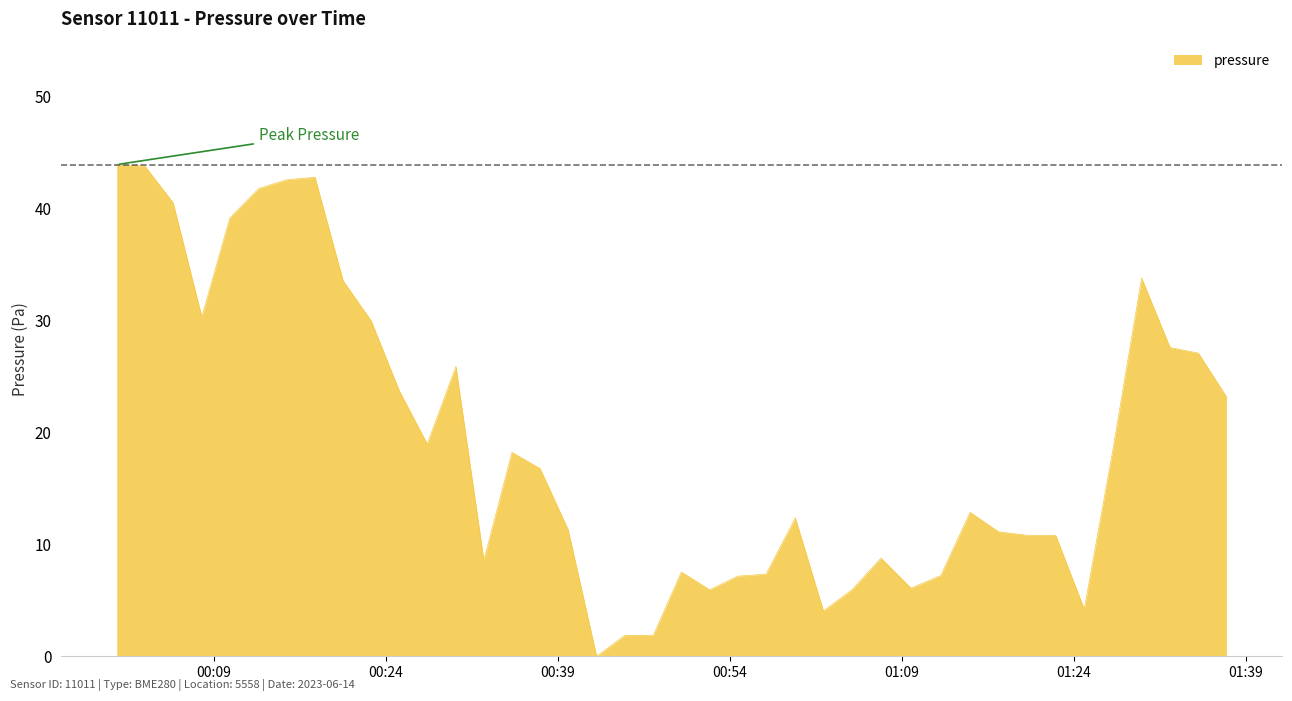

What is the difference between the maximum and minimum values?

43.9